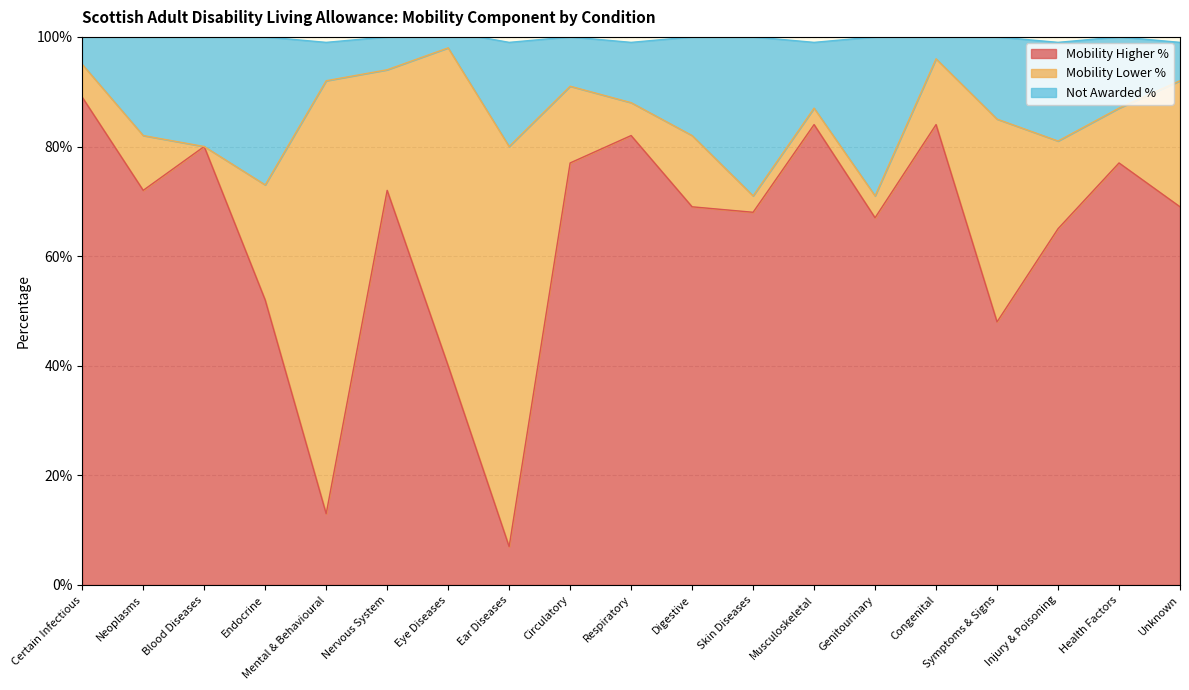

What is the difference between the second highest and second lowest values in the Mobility Higher % series?

0.7